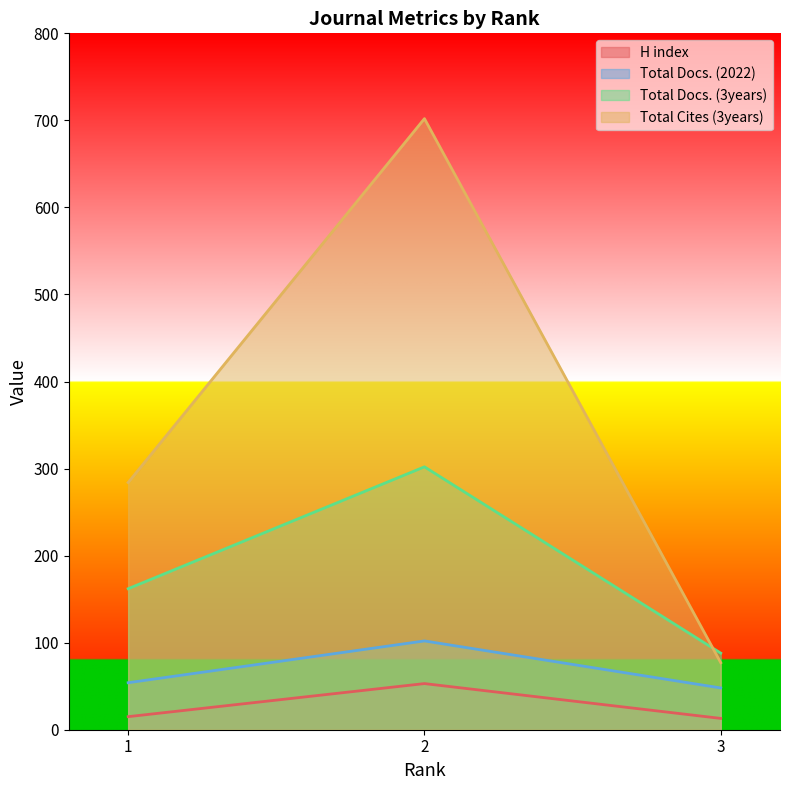

What is the spread (max minus min) of values at 3?

75